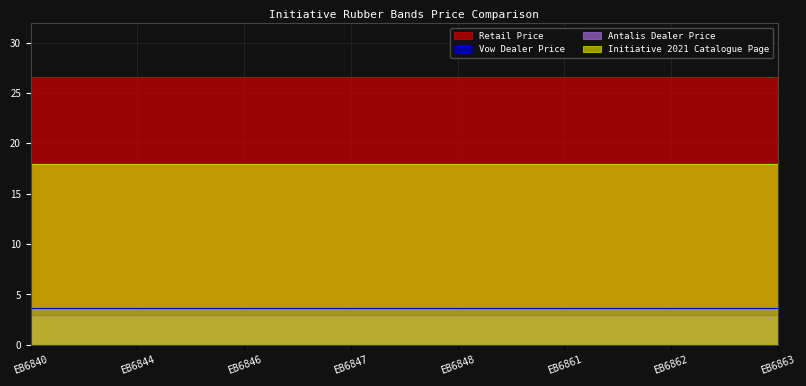

What is the maximum value for Retail Price?

26.6